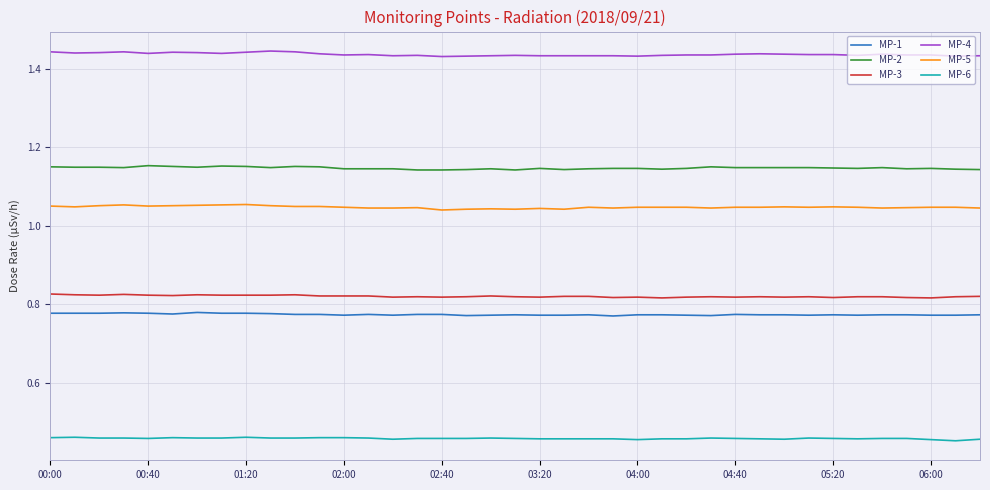

True or false: MP-3 and MP-4 cross at least once.

False